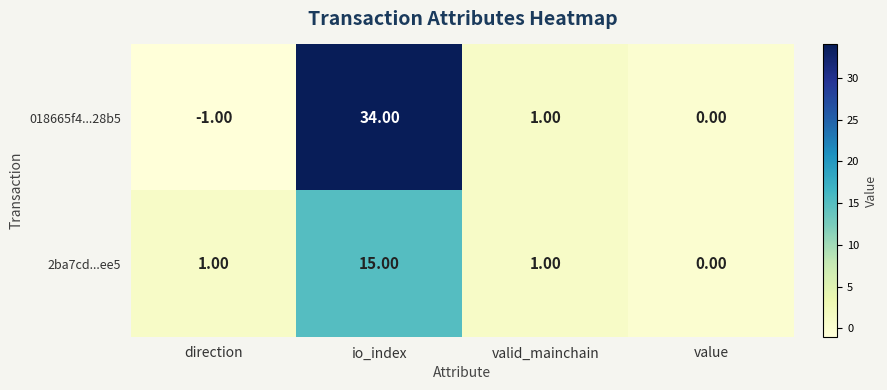

Which label corresponds to the largest value in the chart?

io_index